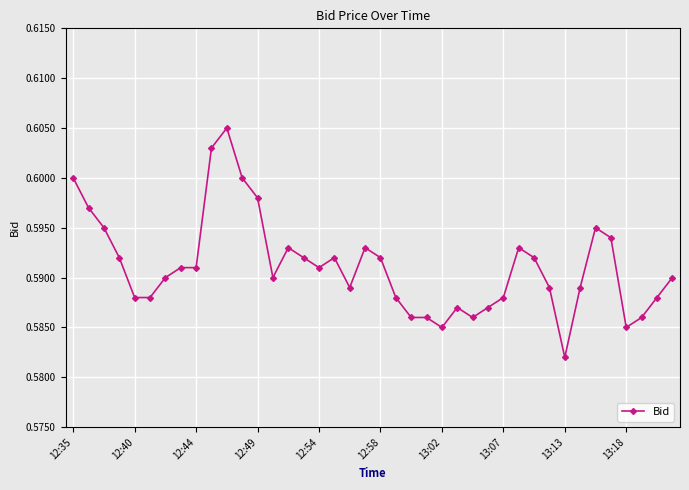

True or false: the data has more than 0 interior local peaks.

True